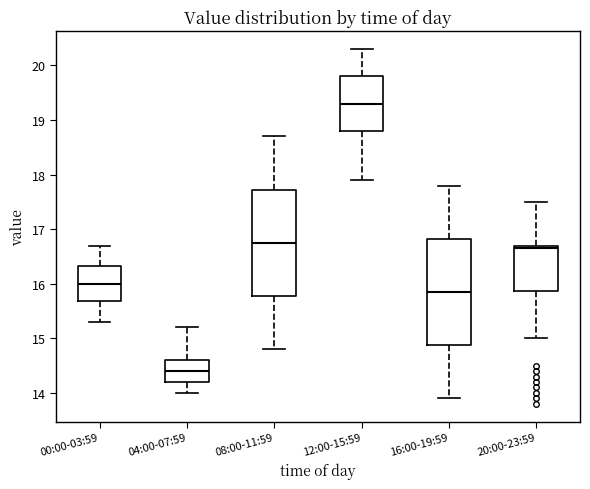

Reading left to right, transcribe this box plot: for each box, give where its median line is, the range the box spans, and where its two whiskers end, as read against the y-axis. The values are not printed on the chart, so give them approximately, as read against the axis.

00:00-03:59: median 16.0, box 15.7 to 16.3, whiskers 15.3 to 16.7
04:00-07:59: median 14.4, box 14.2 to 14.6, whiskers 14.0 to 15.2
08:00-11:59: median 16.8, box 15.8 to 17.7, whiskers 14.8 to 18.7
12:00-15:59: median 19.3, box 18.8 to 19.8, whiskers 17.9 to 20.3
16:00-19:59: median 15.9, box 14.9 to 16.8, whiskers 13.9 to 17.8
20:00-23:59: median 16.7 (just below the box's upper edge), box 15.9 to 16.7, whiskers 15.0 to 17.5